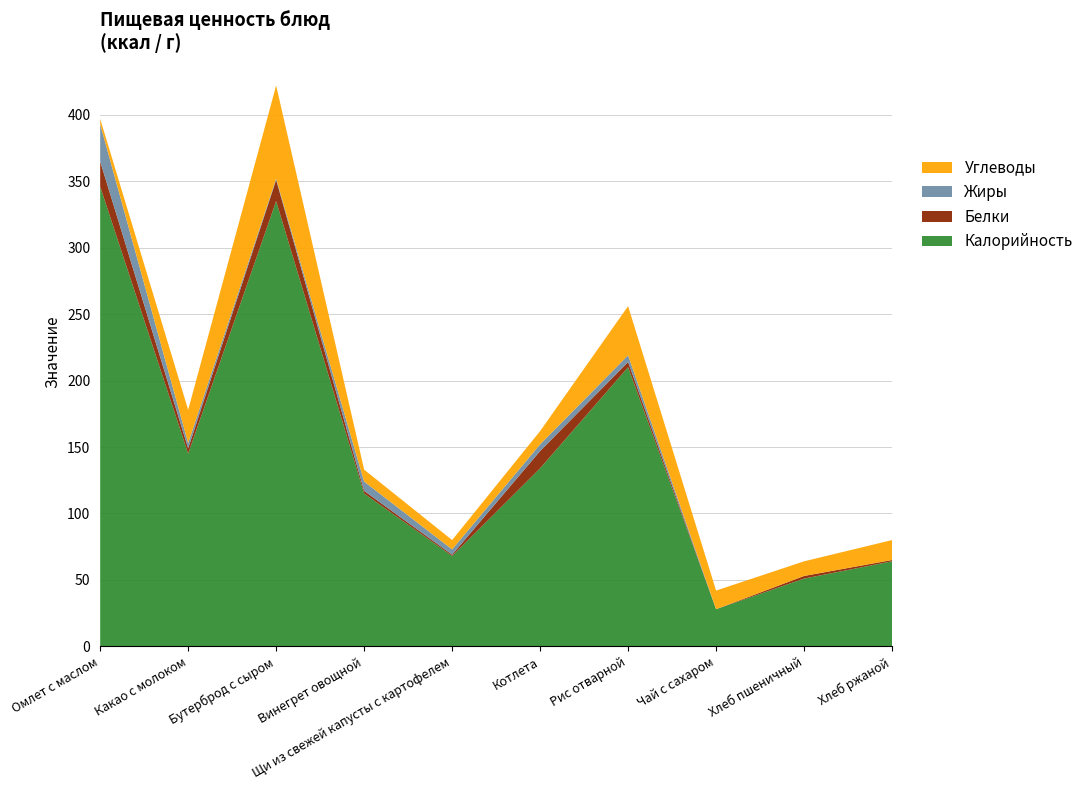

Reading left to right, list all the values displayed in this chart.

Калорийность: Омлет с маслом=345.9	Какао с молоком=145.0	Бутерброд с сыром=335.0	Винегрет овощной=115.0	Щи из свежей капусты с картофелем=68.0	Котлета=134.0	Рис отварной=210.0	Чай с сахаром=28.0	Хлеб пшеничный=51.0	Хлеб ржаной=64.0
Белки: Омлет с маслом=19.0	Какао с молоком=4.0	Бутерброд с сыром=16.0	Винегрет овощной=2.0	Щи из свежей капусты с картофелем=1.0	Котлета=13.0	Рис отварной=4.0	Чай с сахаром=0.0	Хлеб пшеничный=2.0	Хлеб ржаной=1.0
Жиры: Омлет с маслом=28.0	Какао с молоком=4.0	Бутерброд с сыром=1.0	Винегрет овощной=7.0	Щи из свежей капусты с картофелем=4.0	Котлета=5.0	Рис отварной=5.0	Чай с сахаром=0.0	Хлеб пшеничный=0.0	Хлеб ржаной=0.0
Углеводы: Омлет с маслом=4.0	Какао с молоком=25.0	Бутерброд с сыром=70.0	Винегрет овощной=9.0	Щи из свежей капусты с картофелем=7.0	Котлета=10.0	Рис отварной=37.0	Чай с сахаром=14.0	Хлеб пшеничный=11.0	Хлеб ржаной=15.0